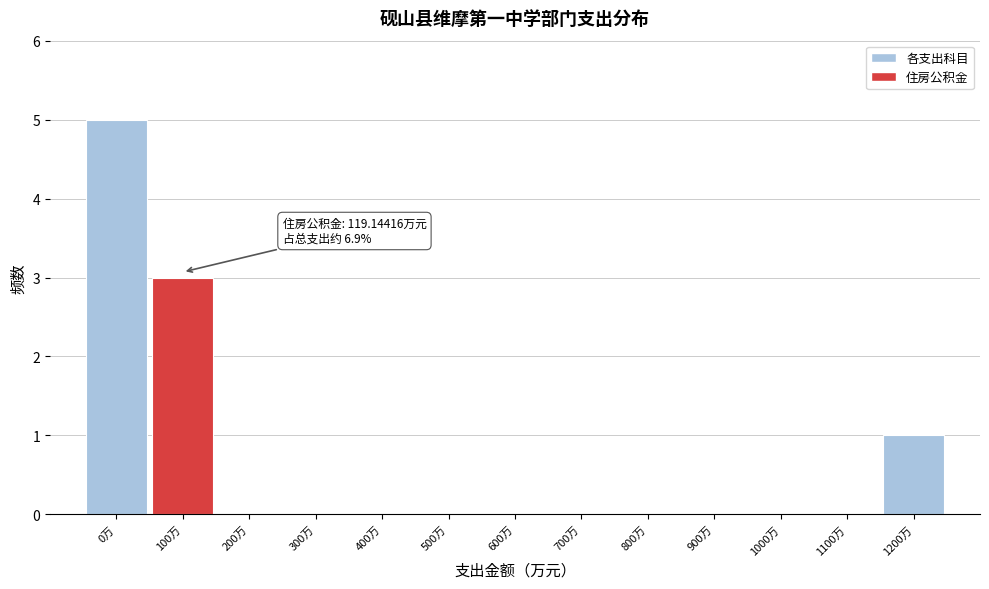

Reading right to left, extract all data points from this chart.

1200万=1	1100万=0	1000万=0	900万=0	800万=0	700万=0	600万=0	500万=0	400万=0	300万=0	200万=0	100万=3	0万=5